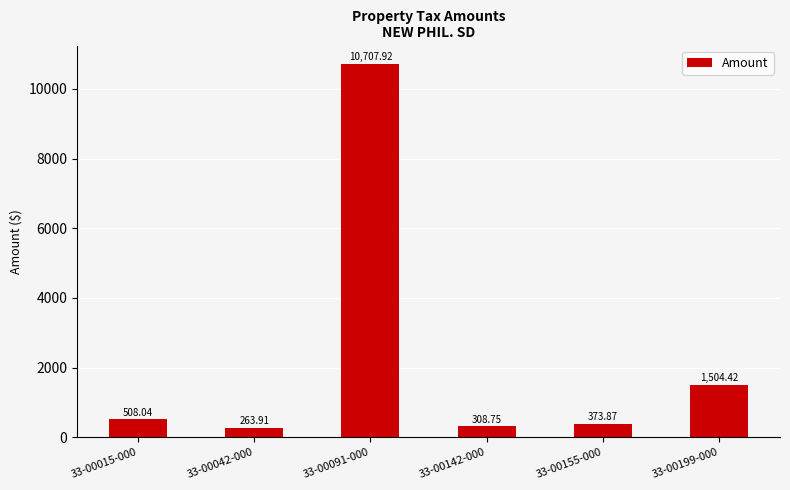

Which category has the highest value across all series?

33-00091-000